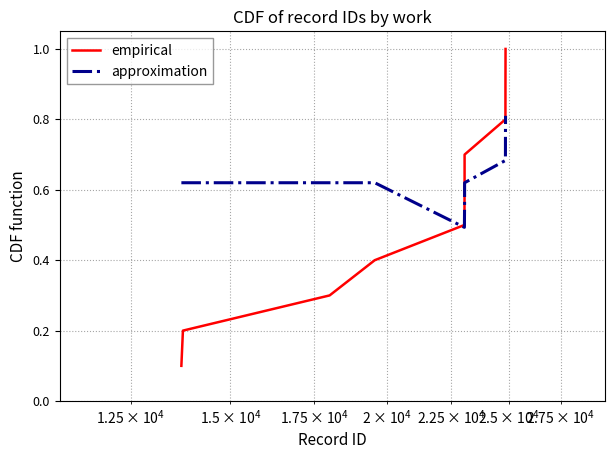

List the series in order of their overall mean, highest first.

approximation, empirical